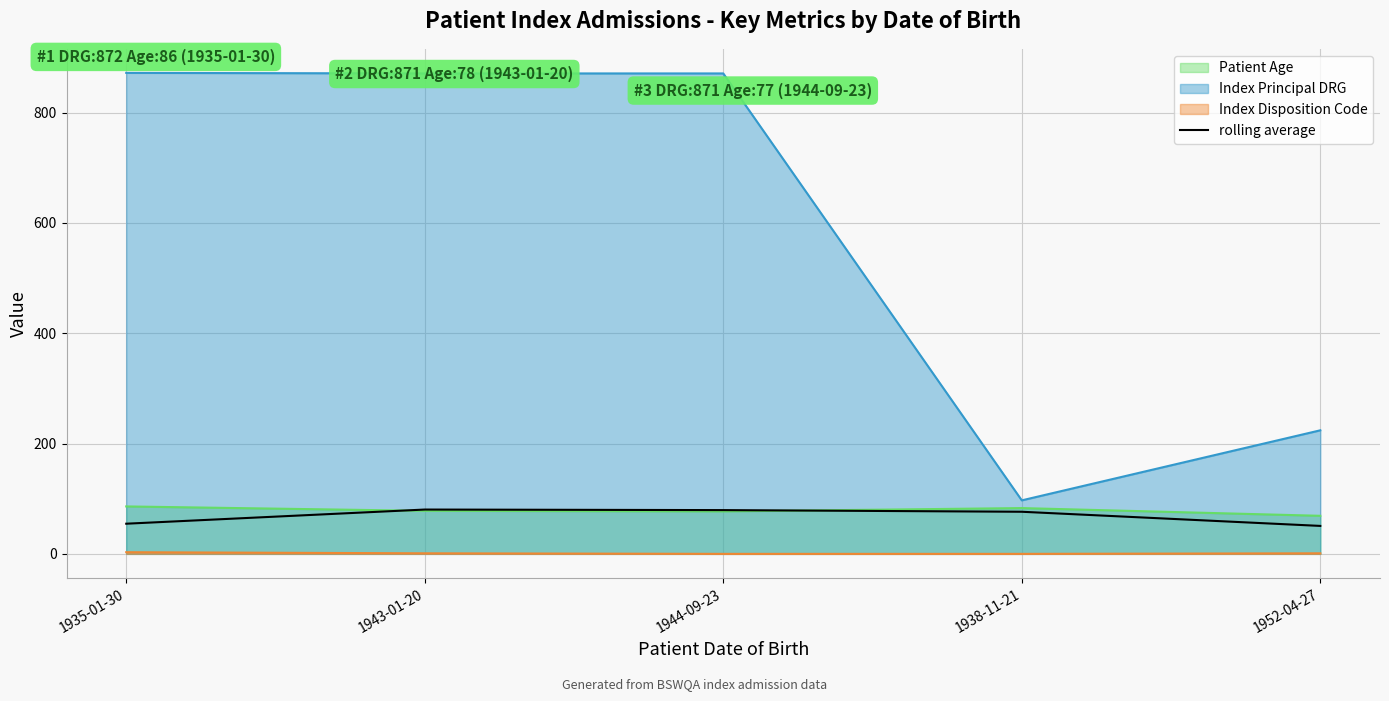

What is the difference between the maximum and minimum values?

29.7